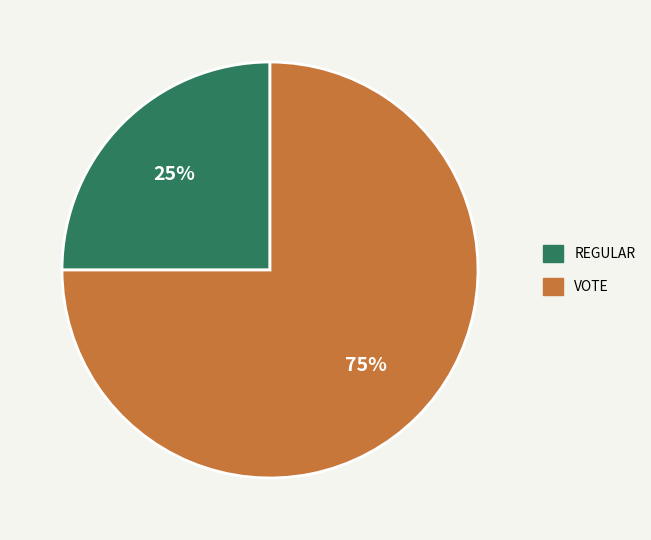

To the nearest percent, what is the average slice percentage?

50%